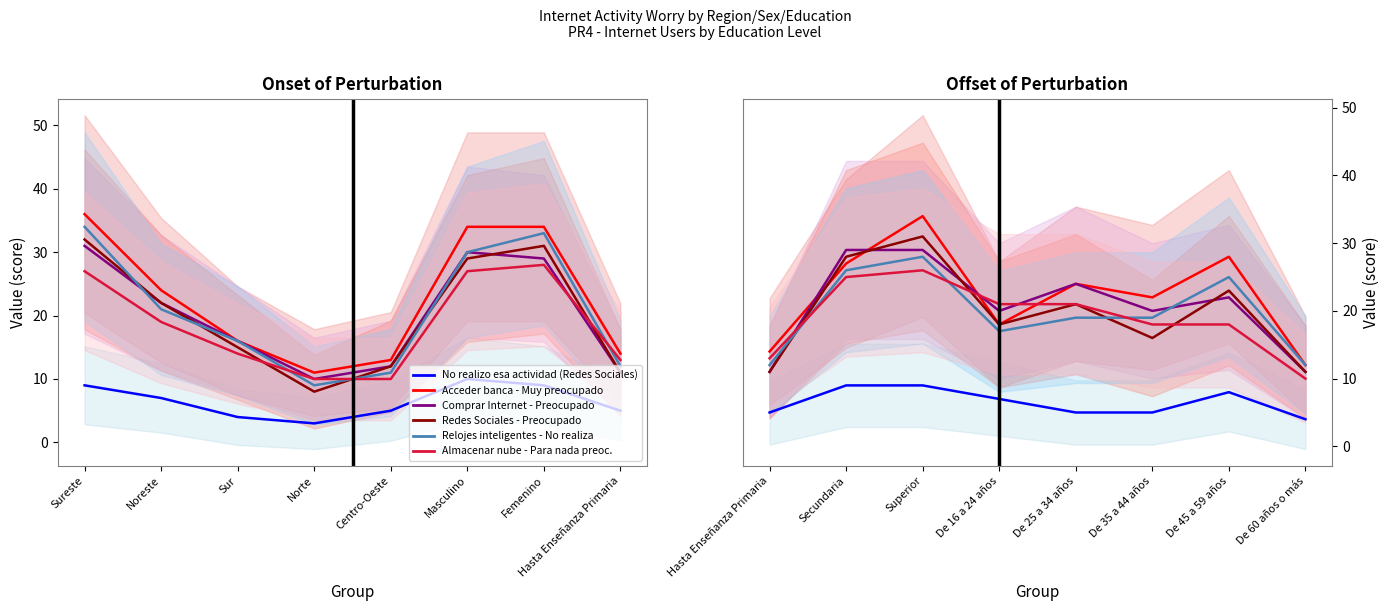

Reading left to right, extract all data points from this chart.

No realizo esa actividad (Redes Sociales): 5	9	9	7	5	5	8	4
Acceder banca - Muy preocupado: 14	27	34	18	24	22	28	12
Comprar Internet - Preocupado: 11	29	29	20	24	20	22	11
Redes Sociales - Preocupado: 11	28	31	18	21	16	23	11
Relojes inteligentes - No realiza: 12	26	28	17	19	19	25	12
Almacenar nube - Para nada preoc.: 13	25	26	21	21	18	18	10